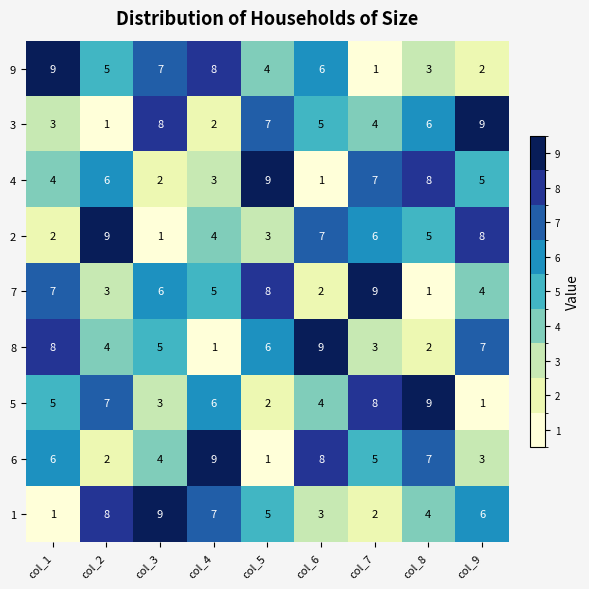

At how many categories does at least one series exceed 2?

9